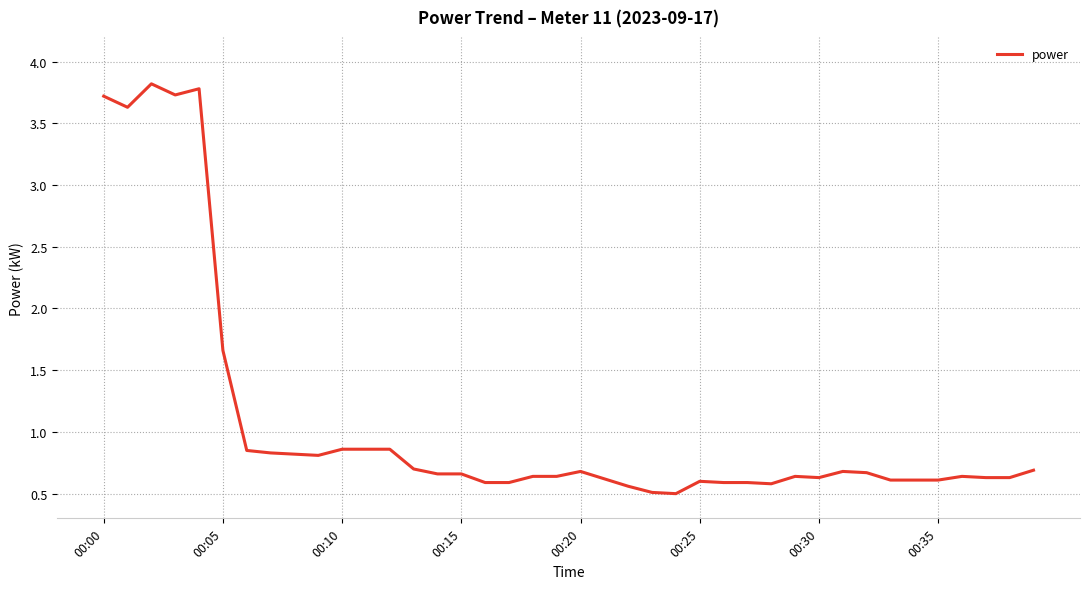

How many lines are shown in the chart?

1